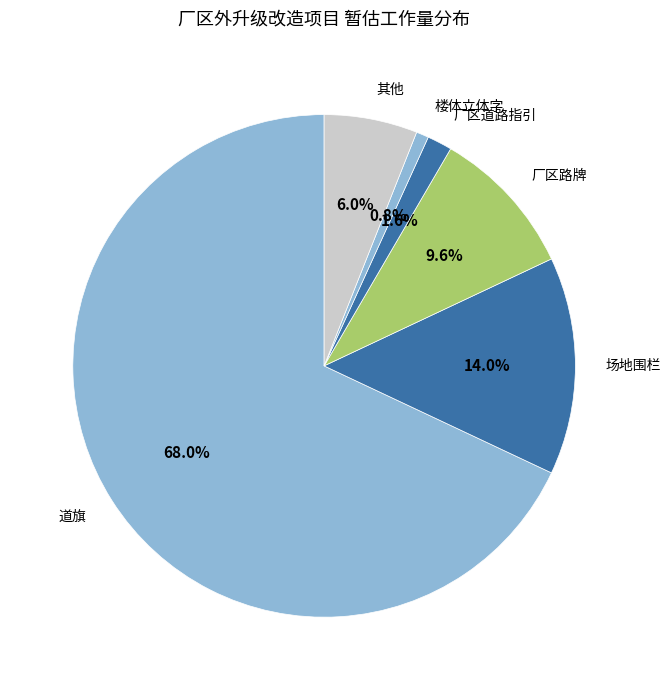

Does 道旗 represent more than half of the total?

Yes